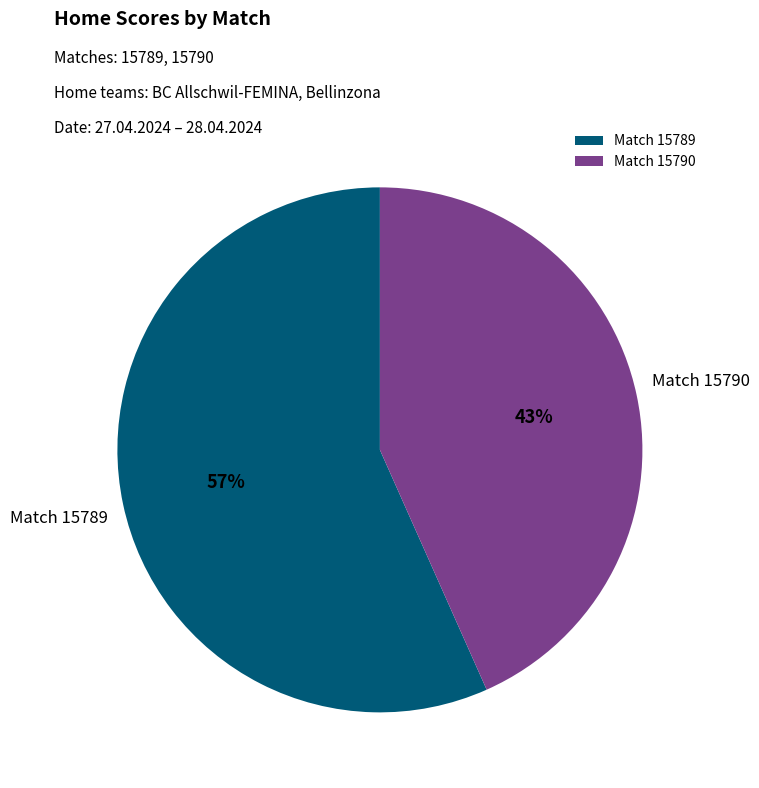

What is the ratio of the value at Match 15790 to the value at Match 15789?

0.8